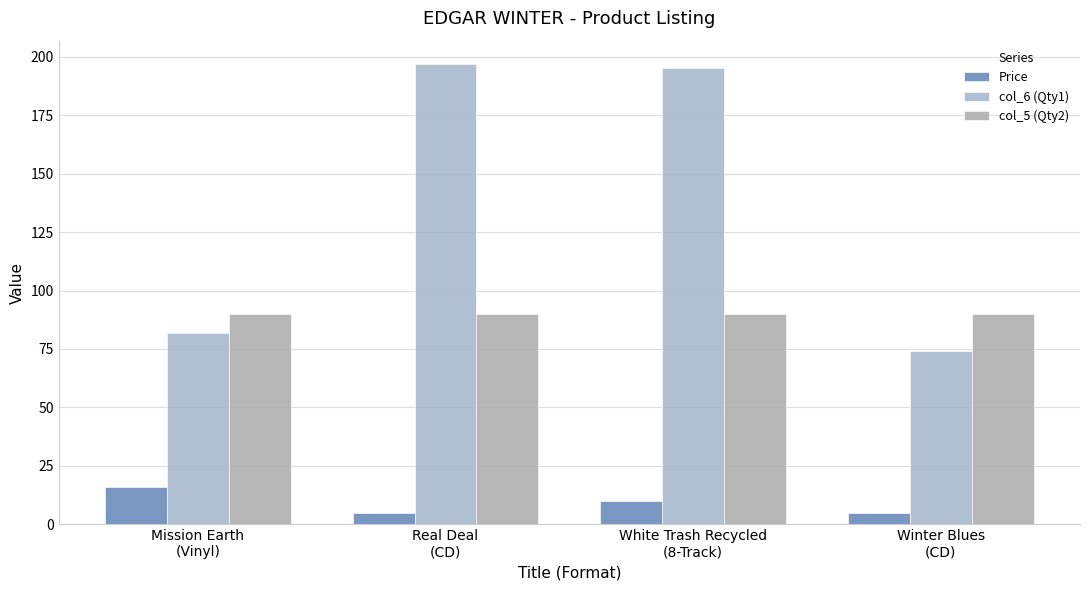

What is the value of the col_5 (Qty2) bar at the 2nd from the left?

90.0